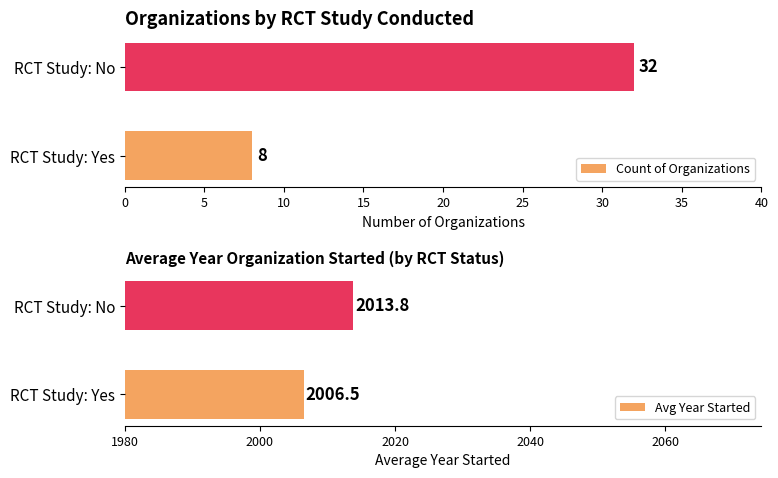

Are the bars horizontal?

Yes